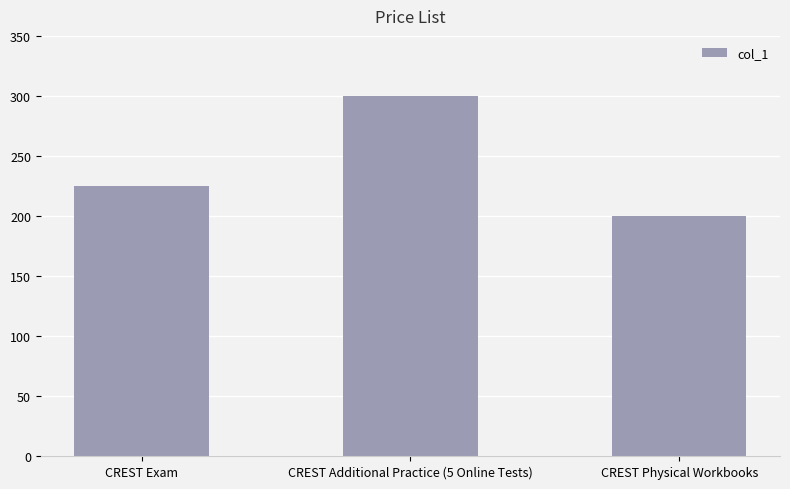

What value does the data have at CREST Additional Practice (5 Online Tests), to the nearest 50?

300